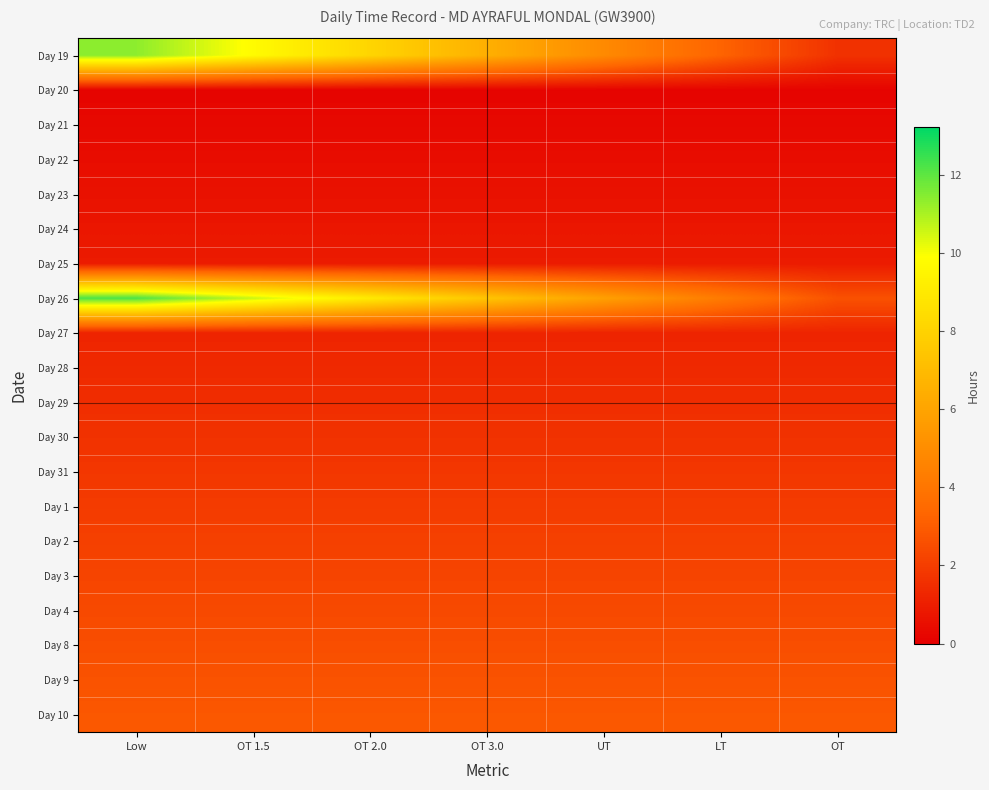

What is the spread (max minus min) of values at OT 1.5?

10.5